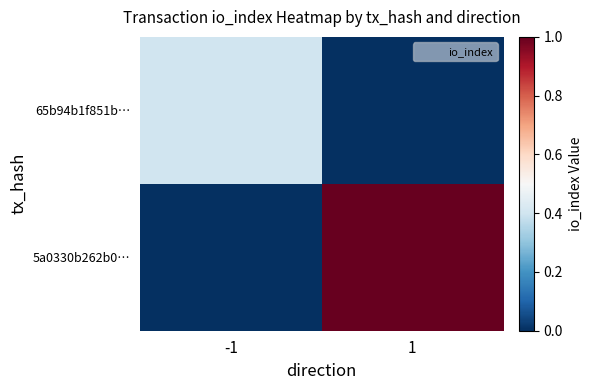

Reading right to left, what are all the values shown in this chart?

65b94b1f851b…: 1=0.0	-1=0.4
5a0330b262b0…: 1=1.0	-1=0.0